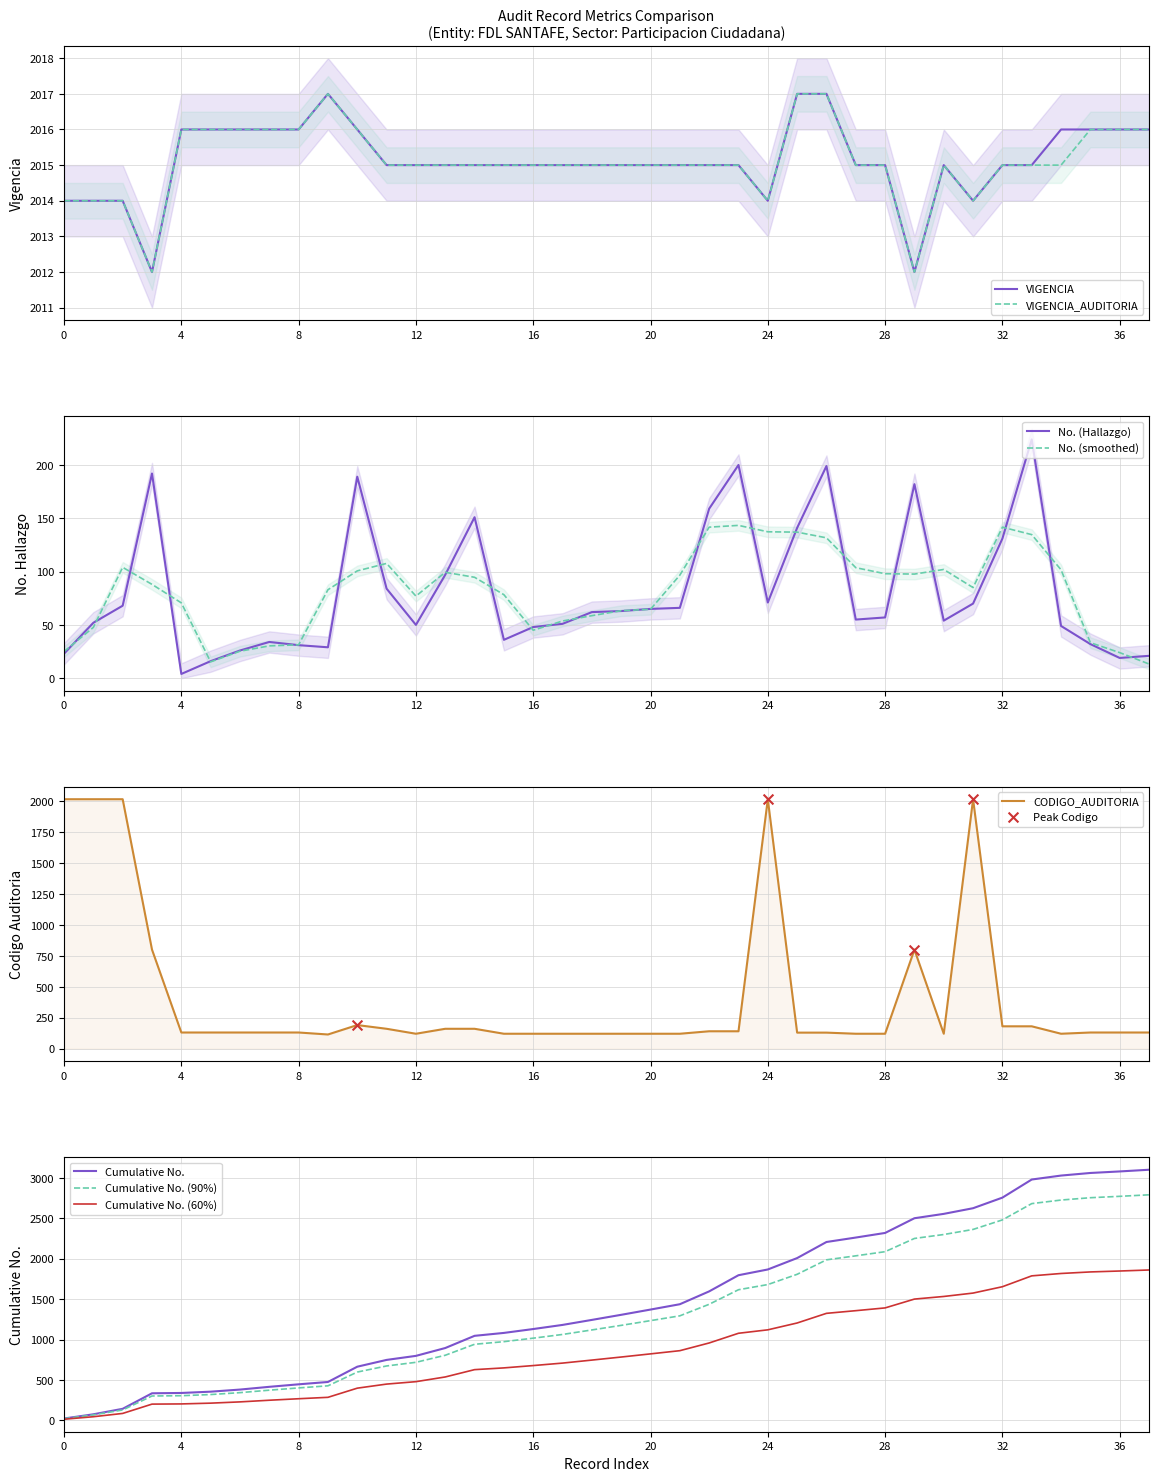

The value of VIGENCIA at 8 is 3277. True or false?

False